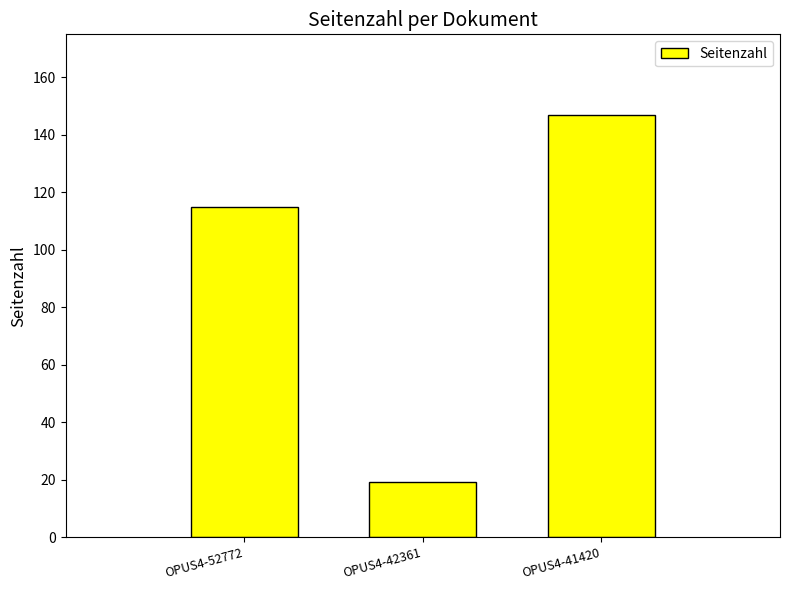

True or false: the data shows 115 at OPUS4-52772.

True